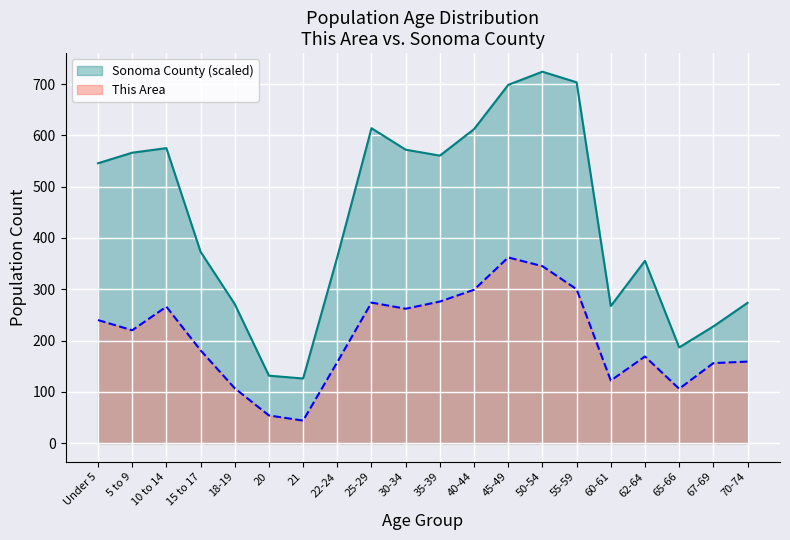

What is the label of the 2nd point from the right?

67-69